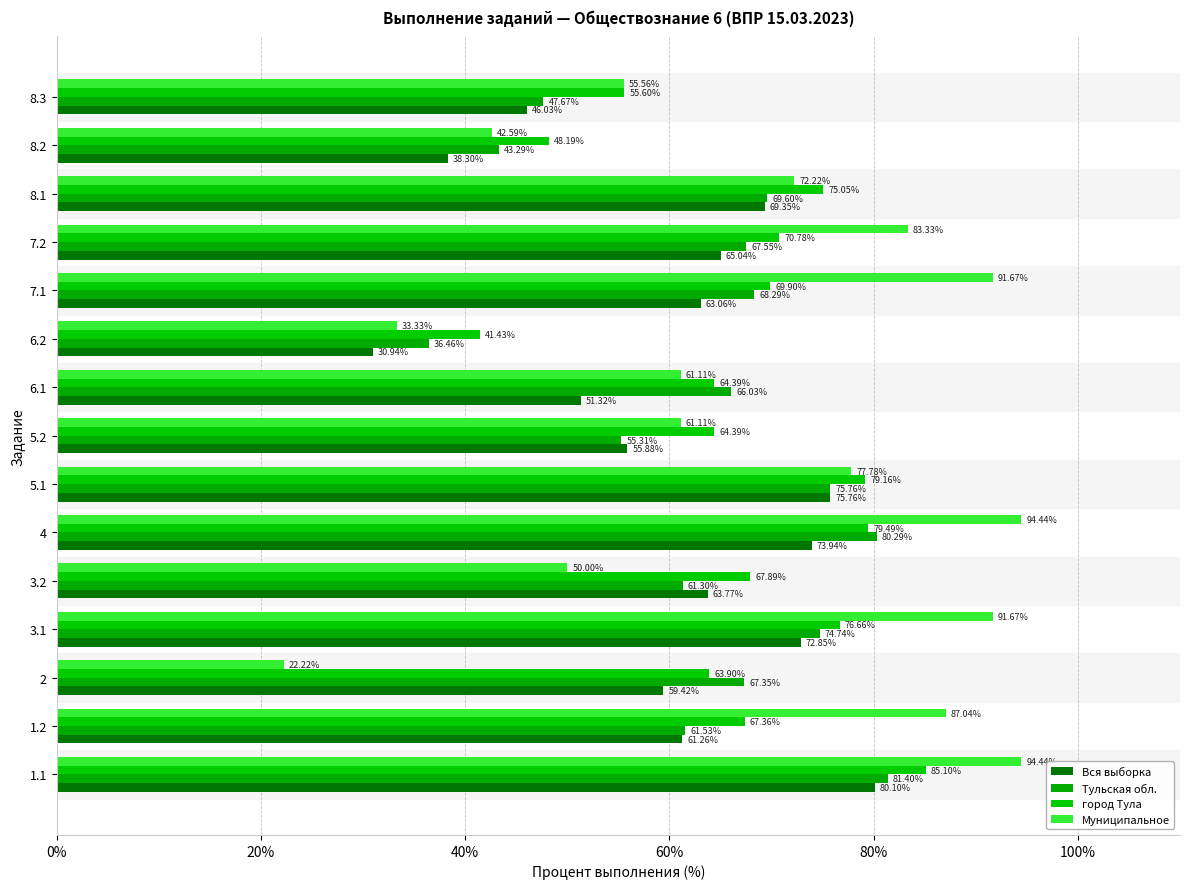

List the series in order of their peak value, lowest first.

Вся выборка, Тульская обл., город Тула, Муниципальное